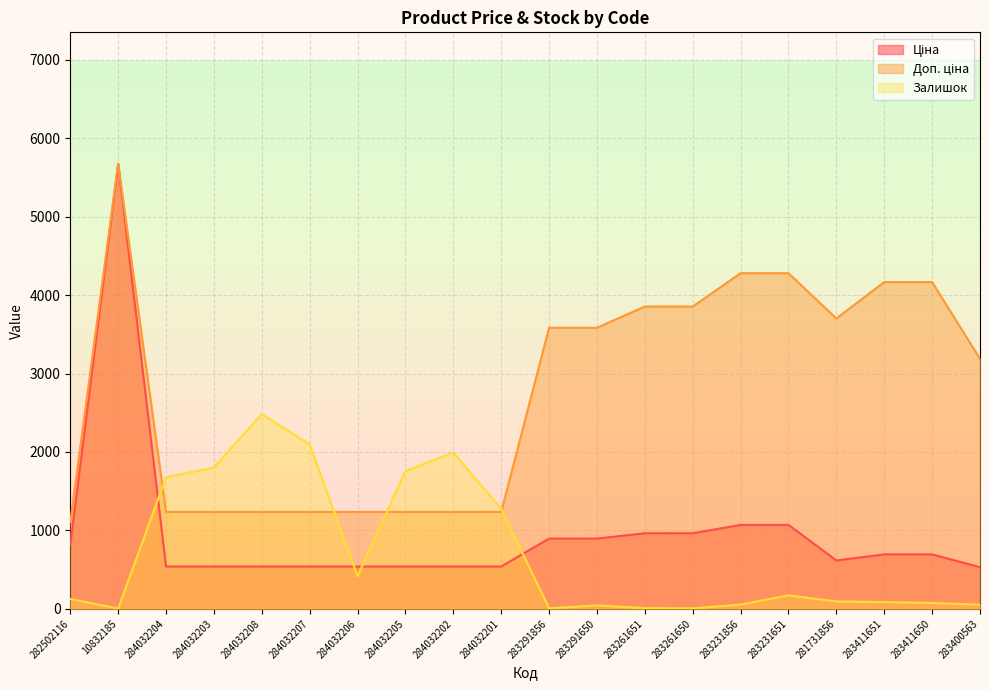

Where is Ціна nearest to the value 3102?

283231856